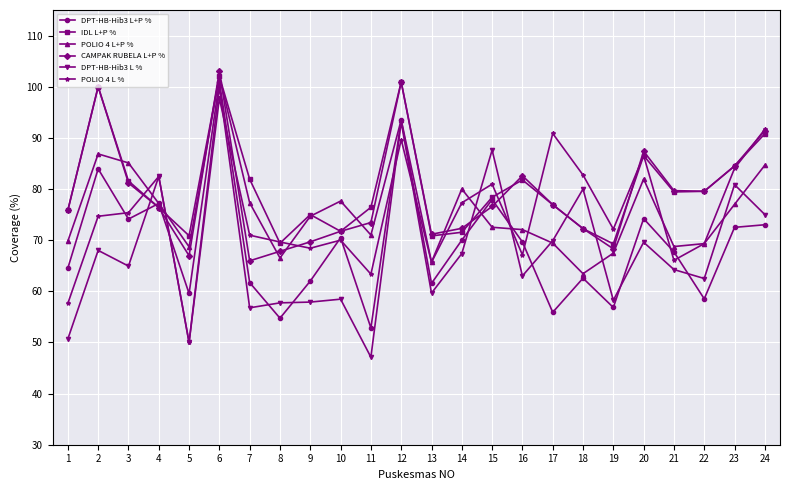

What is the approximate value of DPT-HB-Hib3 L+P % at 12?

93.5